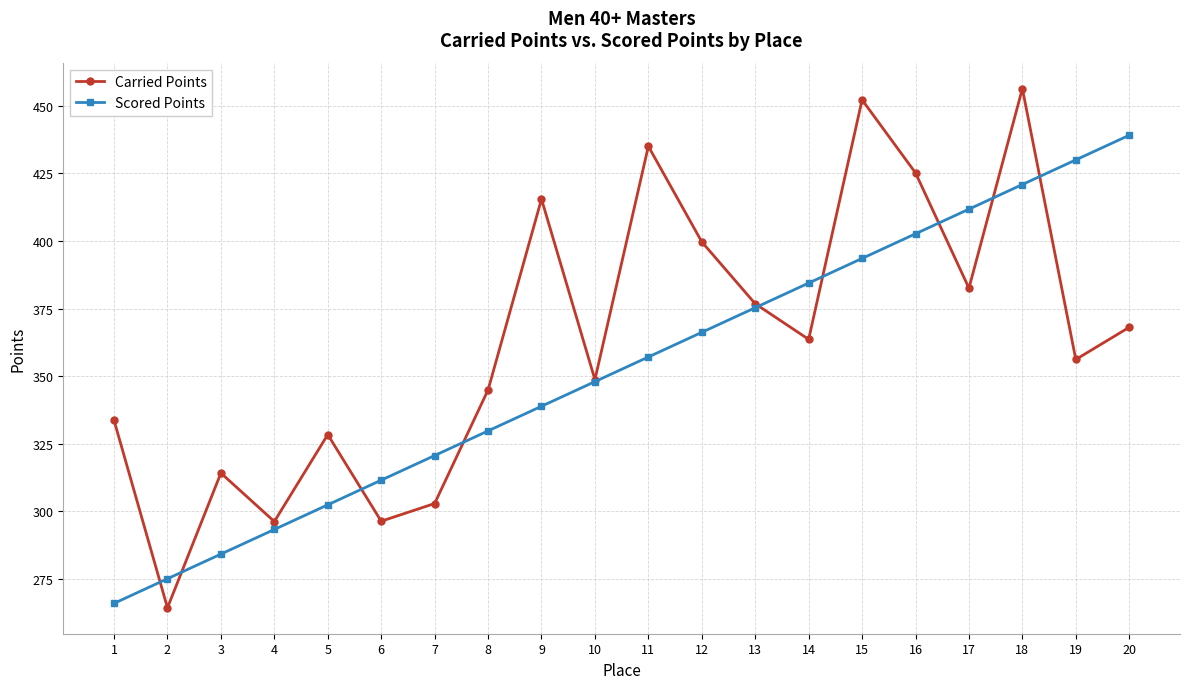

Which series changed the most between 9 and 16?

Scored Points